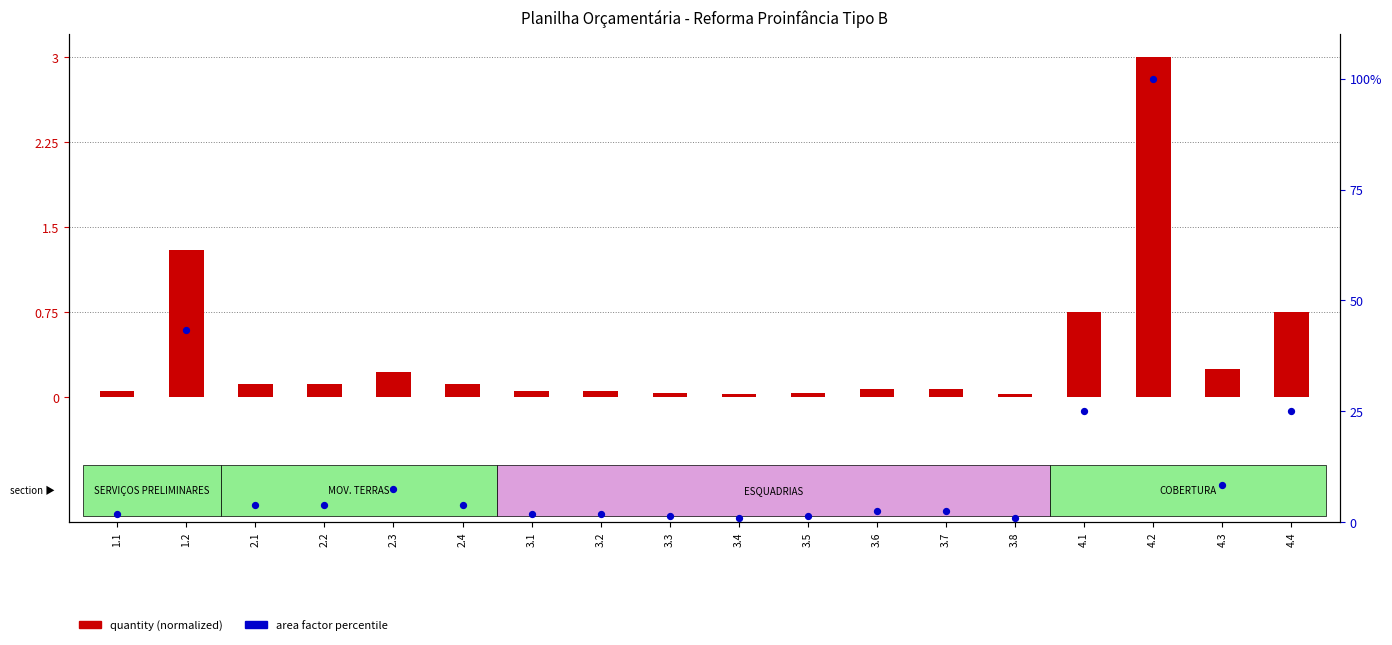

What are all the series names shown in the legend?

quantity (normalized), area factor %